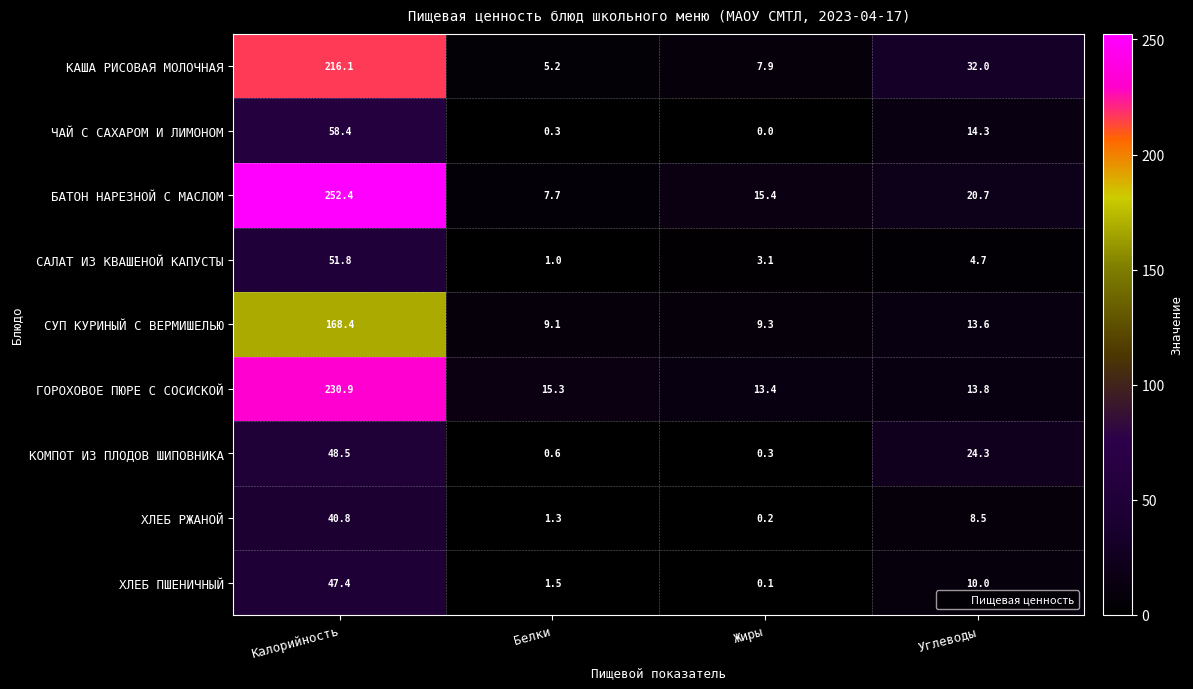

Which series has the largest range (max minus min)?

БАТОН НАРЕЗНОЙ С МАСЛОМ